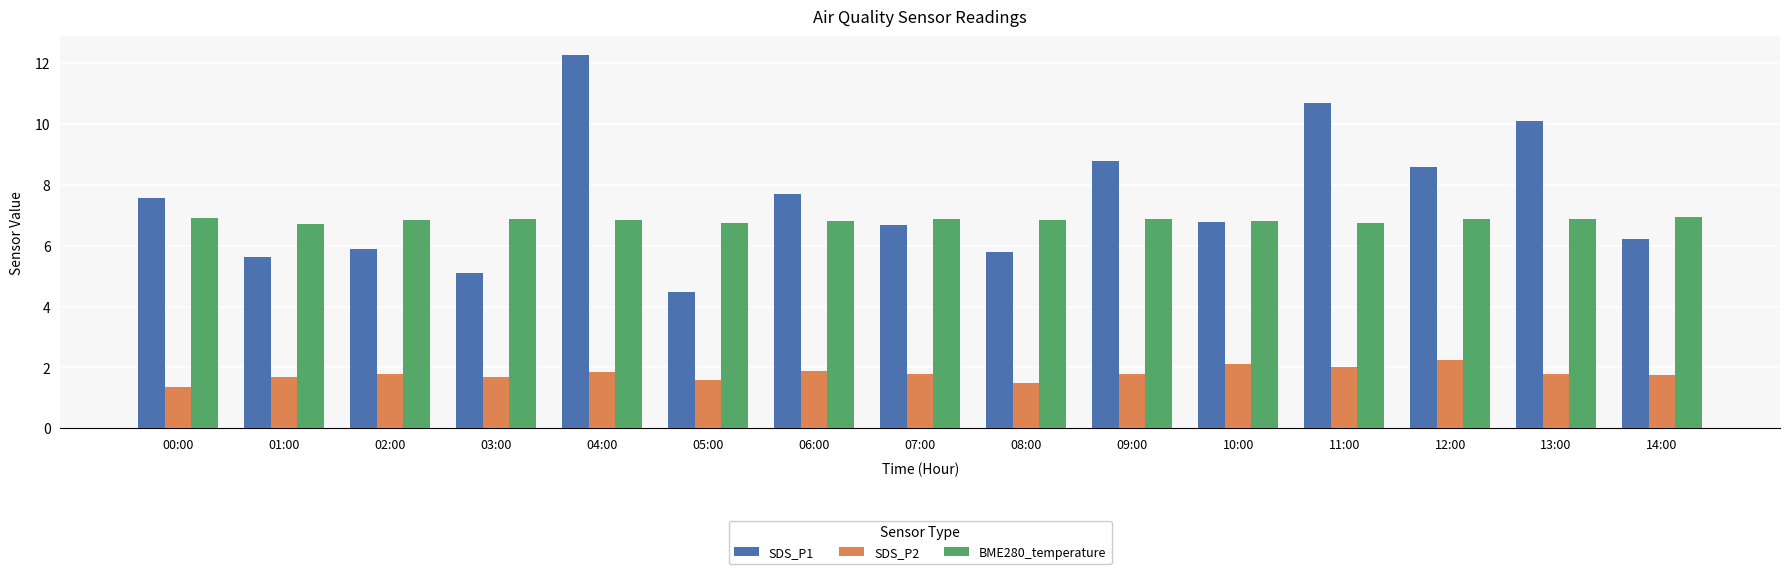

The value of SDS_P2 at 04:00 is 1.9. True or false?

True